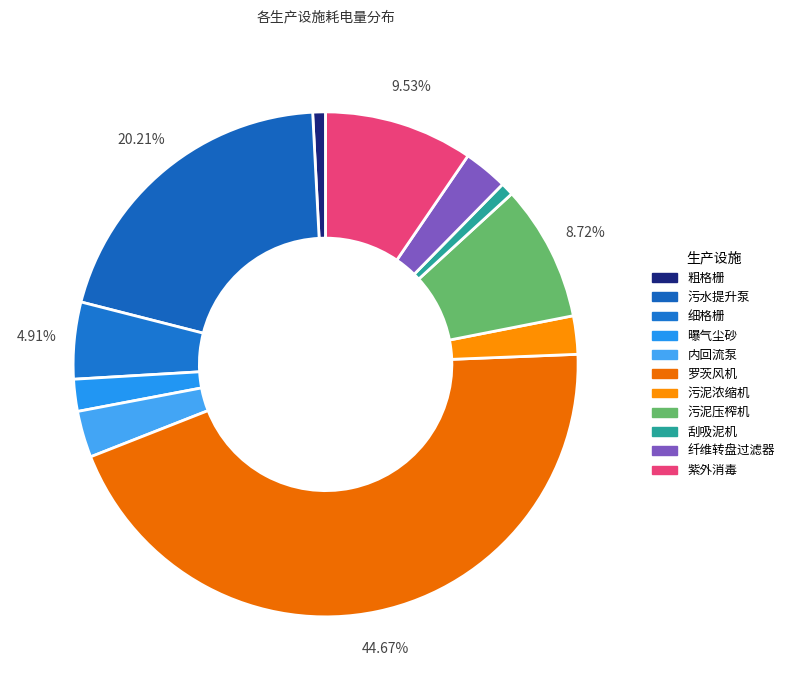

Is 罗茨风机 the majority of the pie?

No